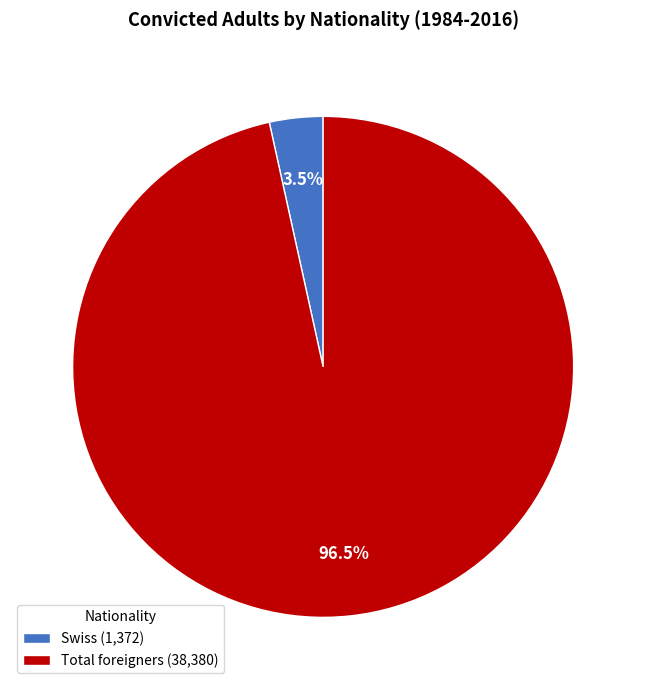

Count the number of slices in the pie.

2